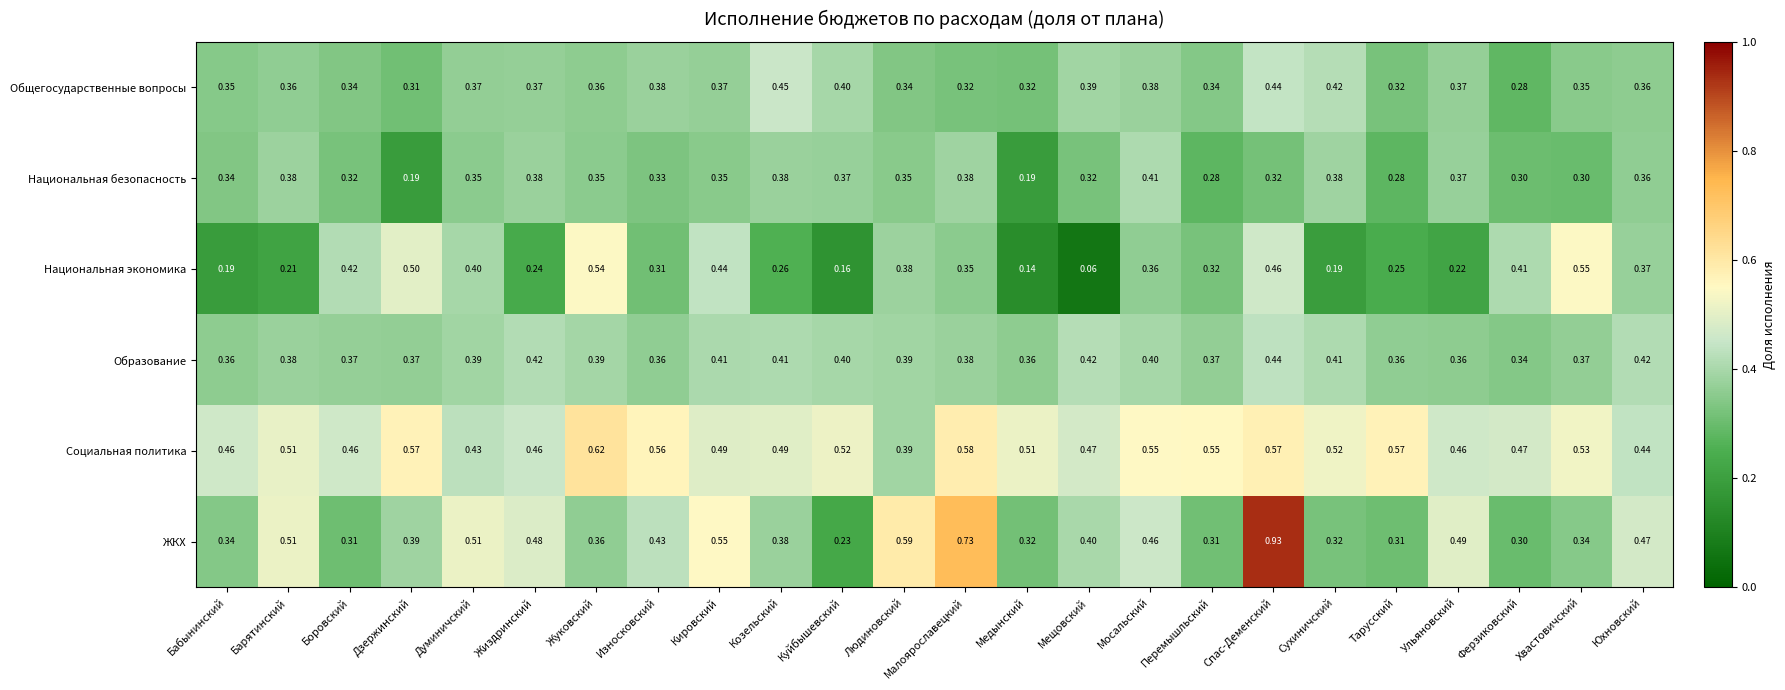

At which category is the sum across all series the highest?

Спас-Деменский